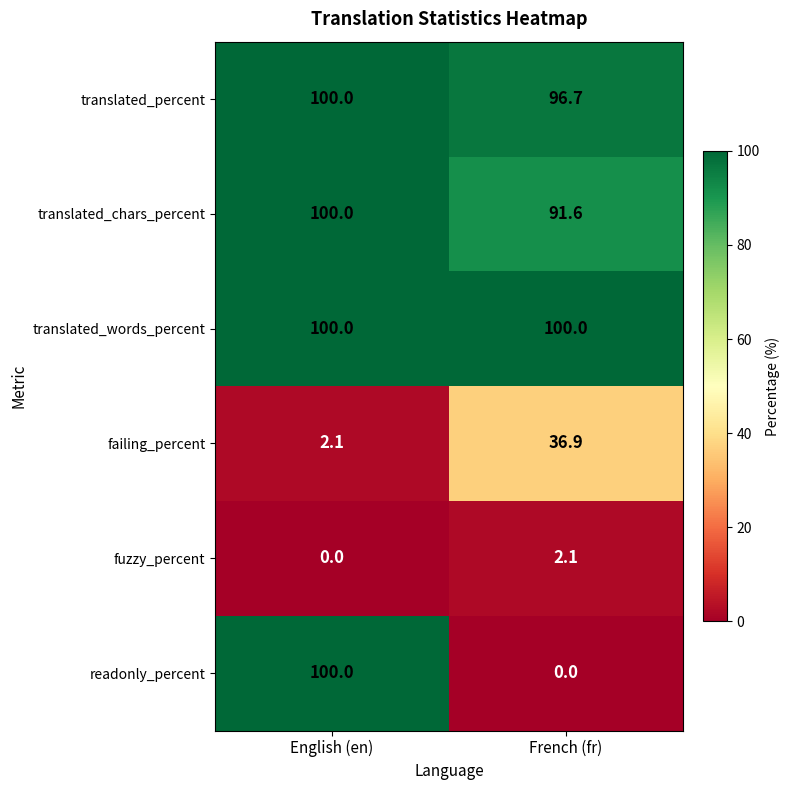

The fuzzy_percent series shows 2.1 at French (fr). True or false?

True